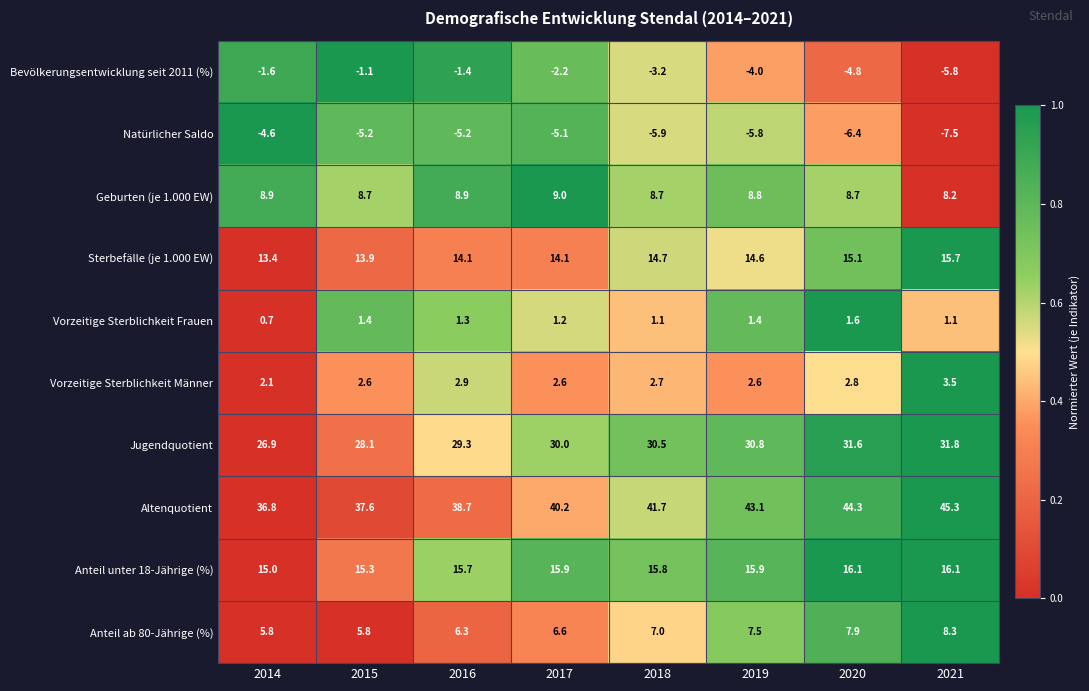

Rank the series by their maximum value, from lowest to highest.

Natürlicher Saldo, Bevölkerungsentwicklung seit 2011 (%), Vorzeitige Sterblichkeit Frauen, Vorzeitige Sterblichkeit Männer, Anteil ab 80-Jährige (%), Geburten (je 1.000 EW), Sterbefälle (je 1.000 EW), Anteil unter 18-Jährige (%), Jugendquotient, Altenquotient